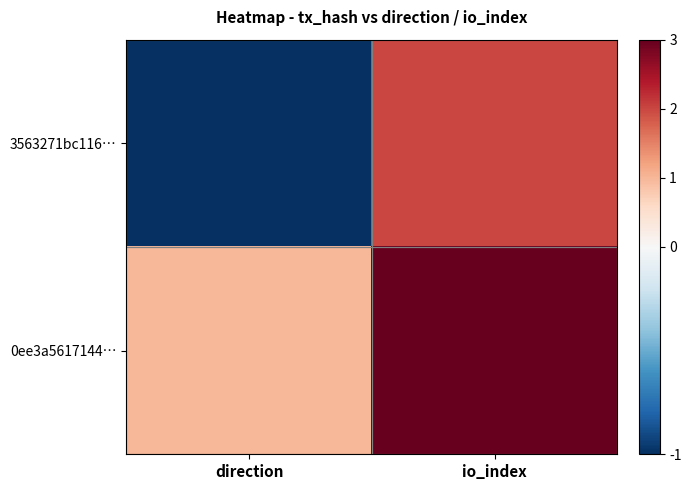

Rank the series at io_index from lowest to highest value.

3563271bc116…, 0ee3a5617144…